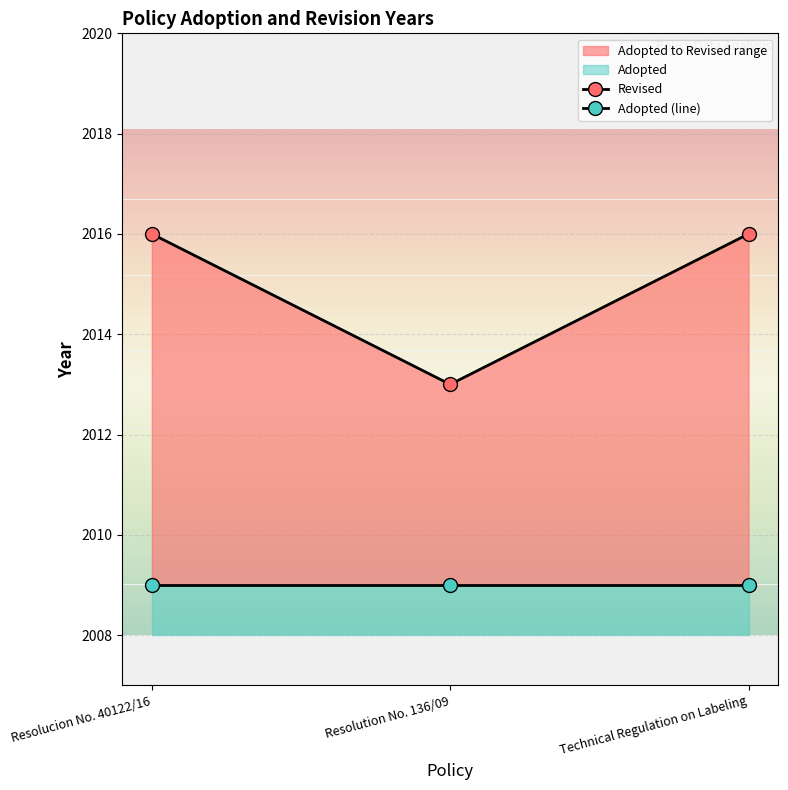

Which series has the largest total across all categories?

Revised